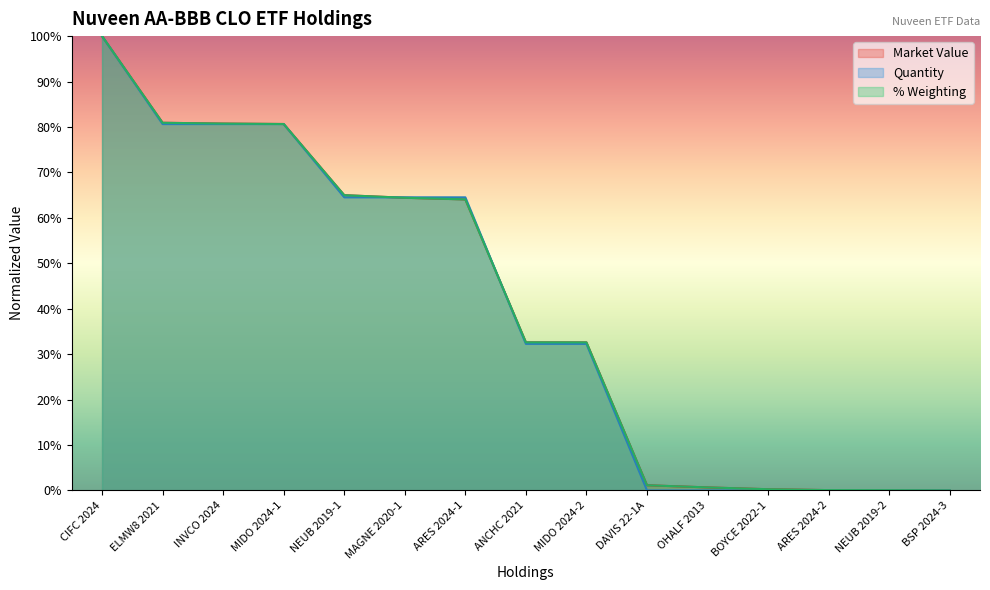

True or false: % Weighting and Quantity intersect in this chart.

True